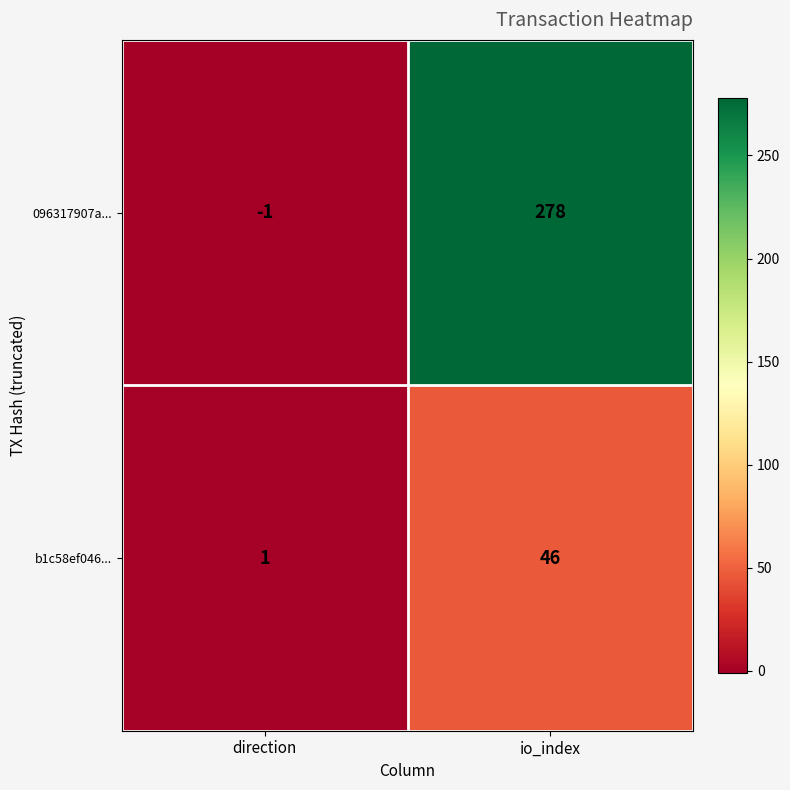

Between direction and io_index, which series saw the biggest shift?

096317907a...